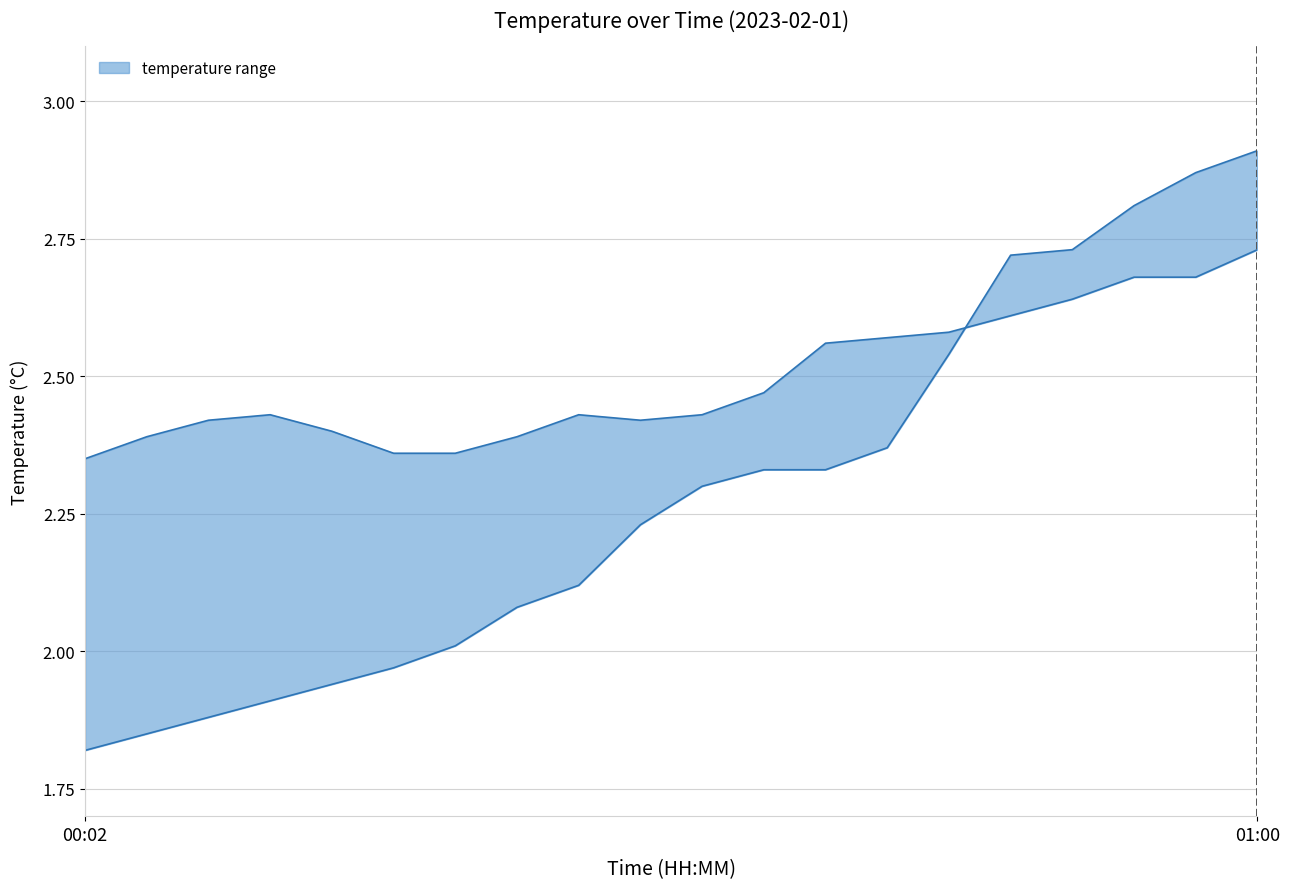

Between 00:30 and 00:48, which is larger?

00:48